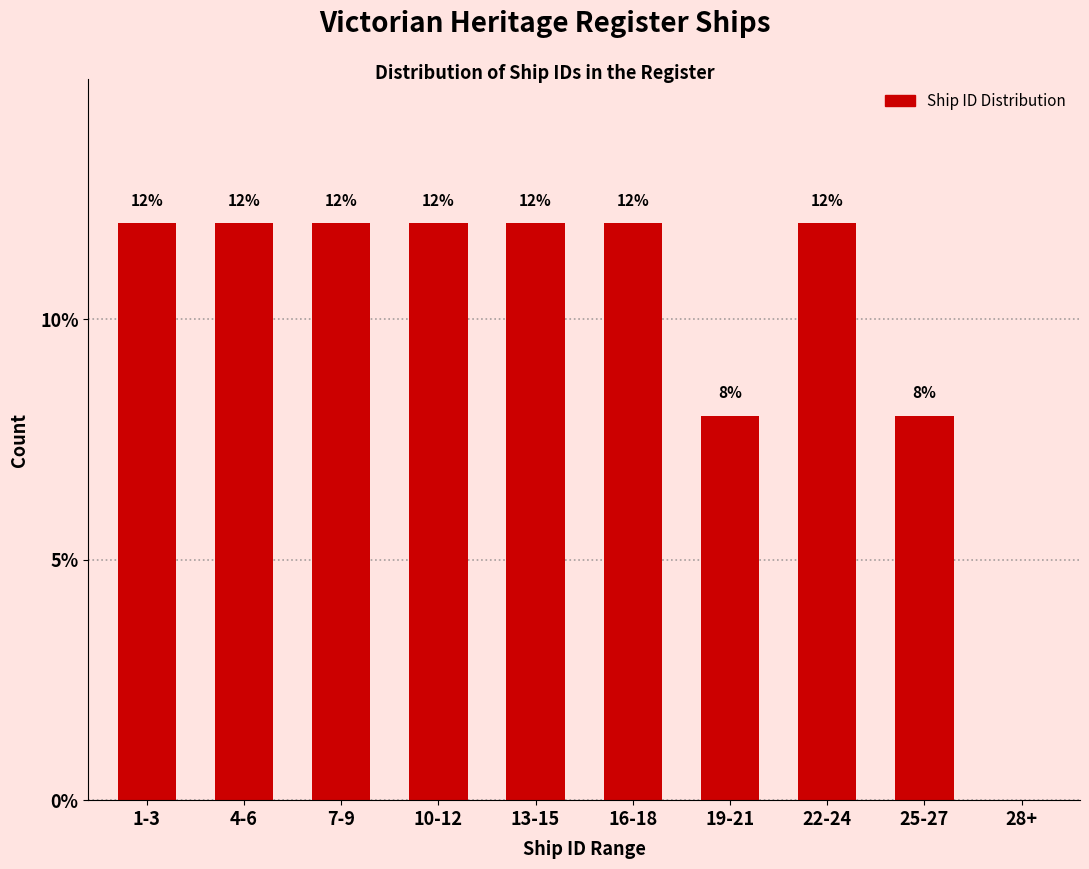

Reading left to right, what are all the values shown in this chart?

1-3=12	4-6=12	7-9=12	10-12=12	13-15=12	16-18=12	19-21=8	22-24=12	25-27=8	28+=0